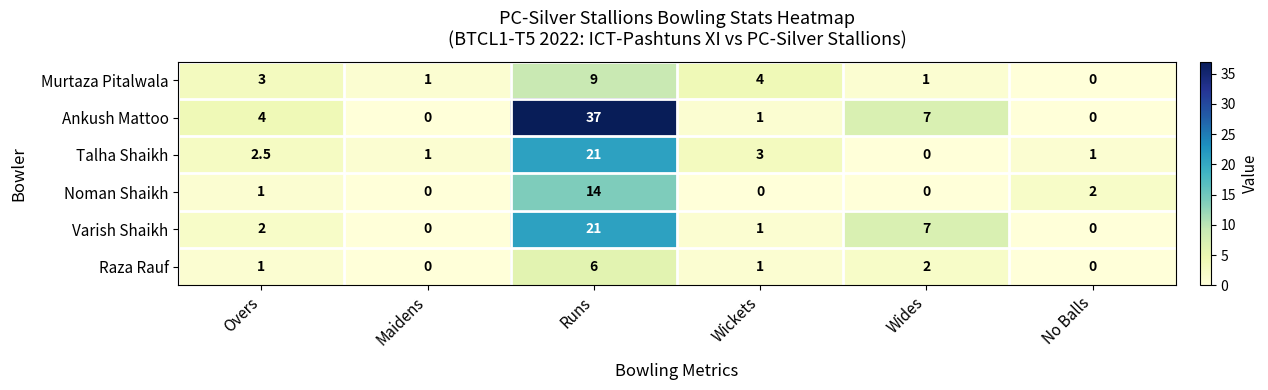

Between Wickets and No Balls, which series saw the biggest shift?

Murtaza Pitalwala